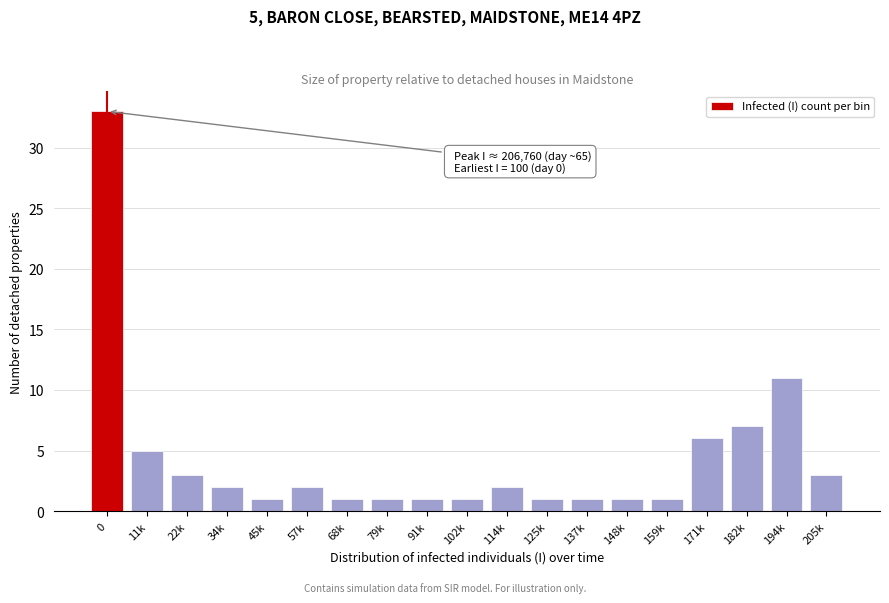

Reading right to left, extract all data points from this chart.

205k=3	194k=11	182k=7	171k=6	159k=1	148k=1	137k=1	125k=1	114k=2	102k=1	91k=1	79k=1	68k=1	57k=2	45k=1	34k=2	22k=3	11k=5	0=33